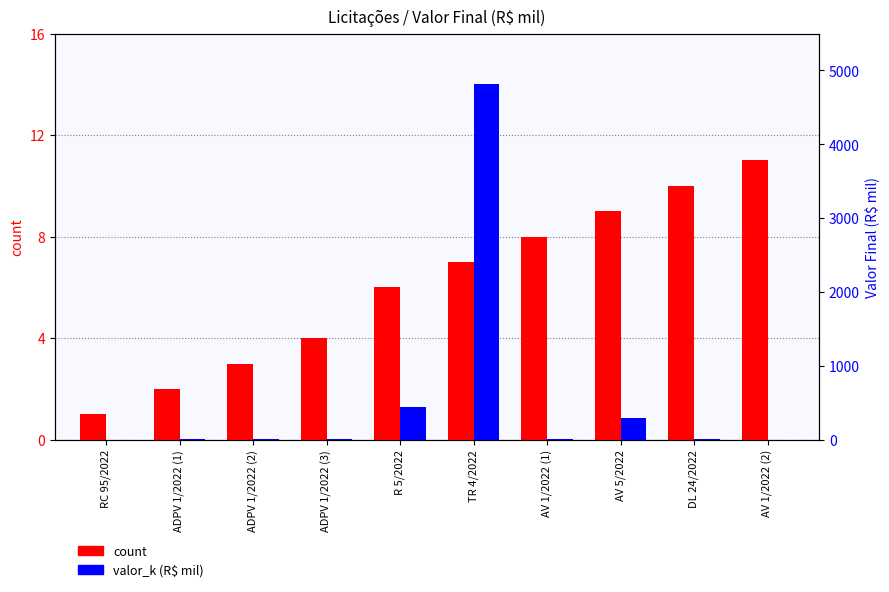

List the labels in order of count value, largest first.

AV 1/2022 (2), DL 24/2022, AV 5/2022, AV 1/2022 (1), TR 4/2022, R 5/2022, ADPV 1/2022 (3), ADPV 1/2022 (2), ADPV 1/2022 (1), RC 95/2022